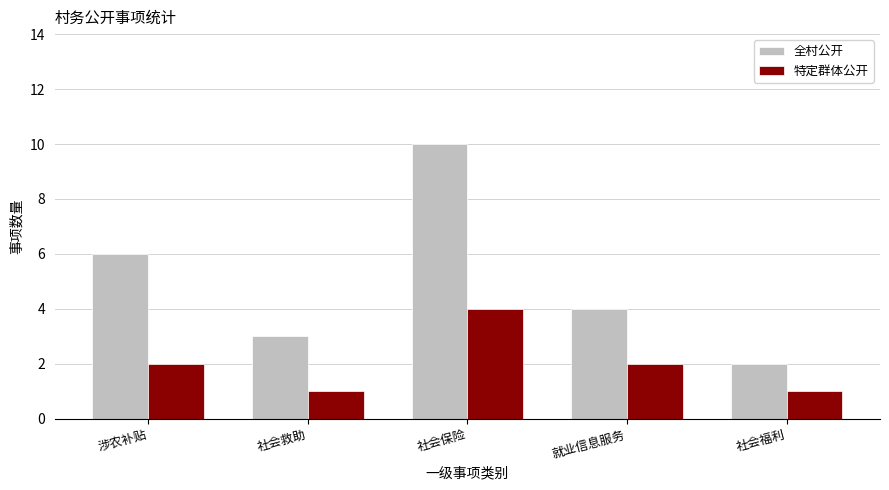

Reading left to right, list all the values displayed in this chart.

全村公开: 涉农补贴=6	社会救助=3	社会保险=10	就业信息服务=4	社会福利=2
特定群体公开: 涉农补贴=2	社会救助=1	社会保险=4	就业信息服务=2	社会福利=1